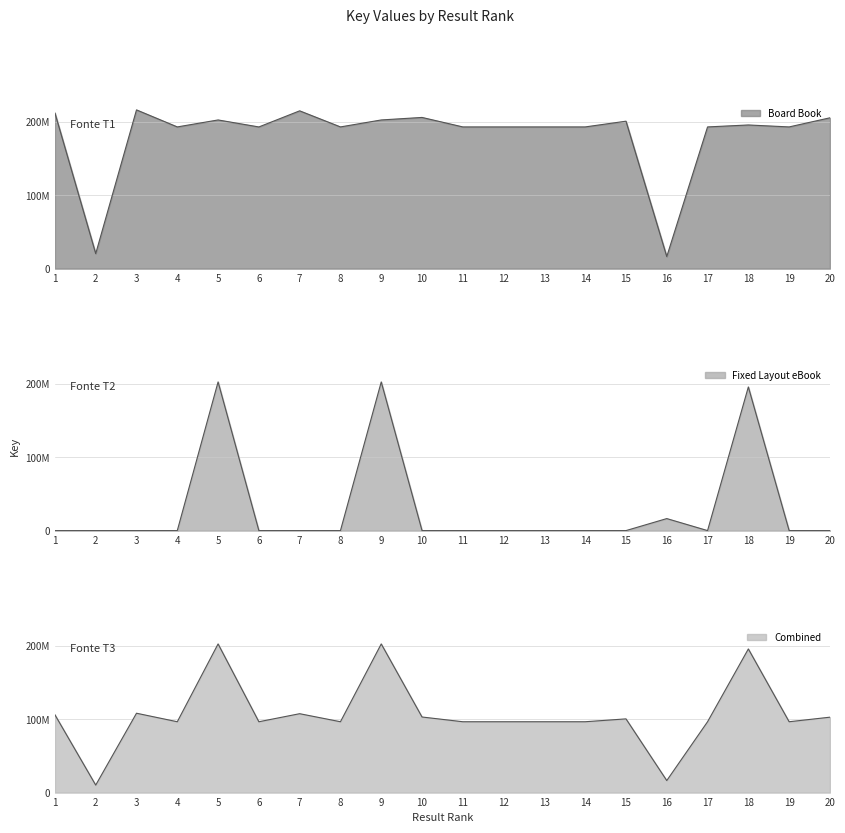

True or false: Fixed Layout eBook and Board Book cross at least once.

False